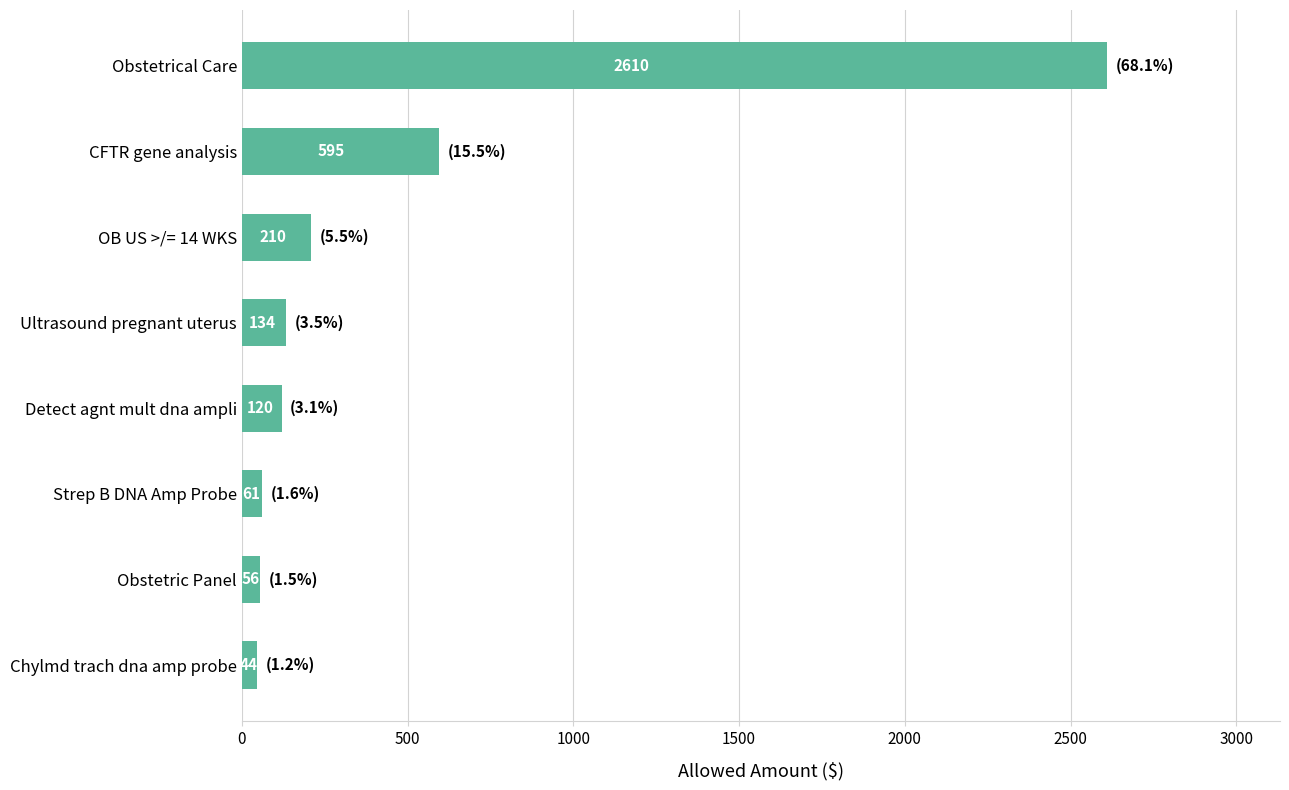

What is the maximum value shown in the chart?

2609.9